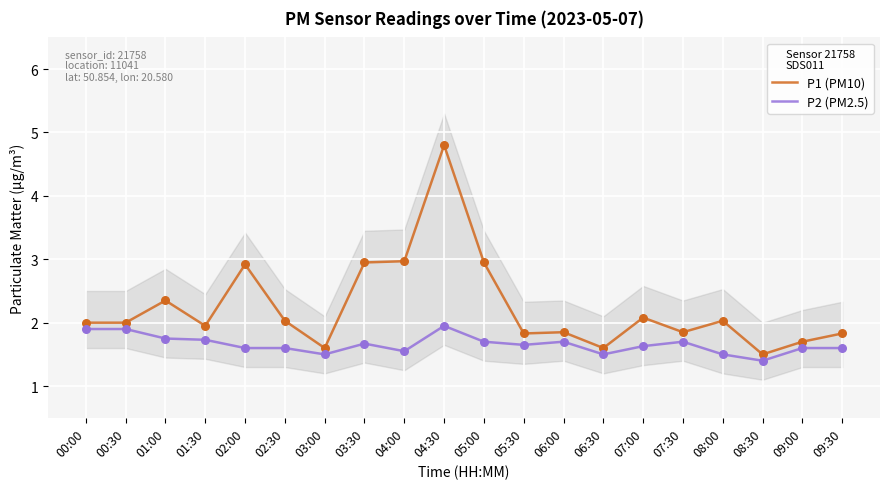

Which series reaches the maximum Y coordinate?

P1 (PM10)